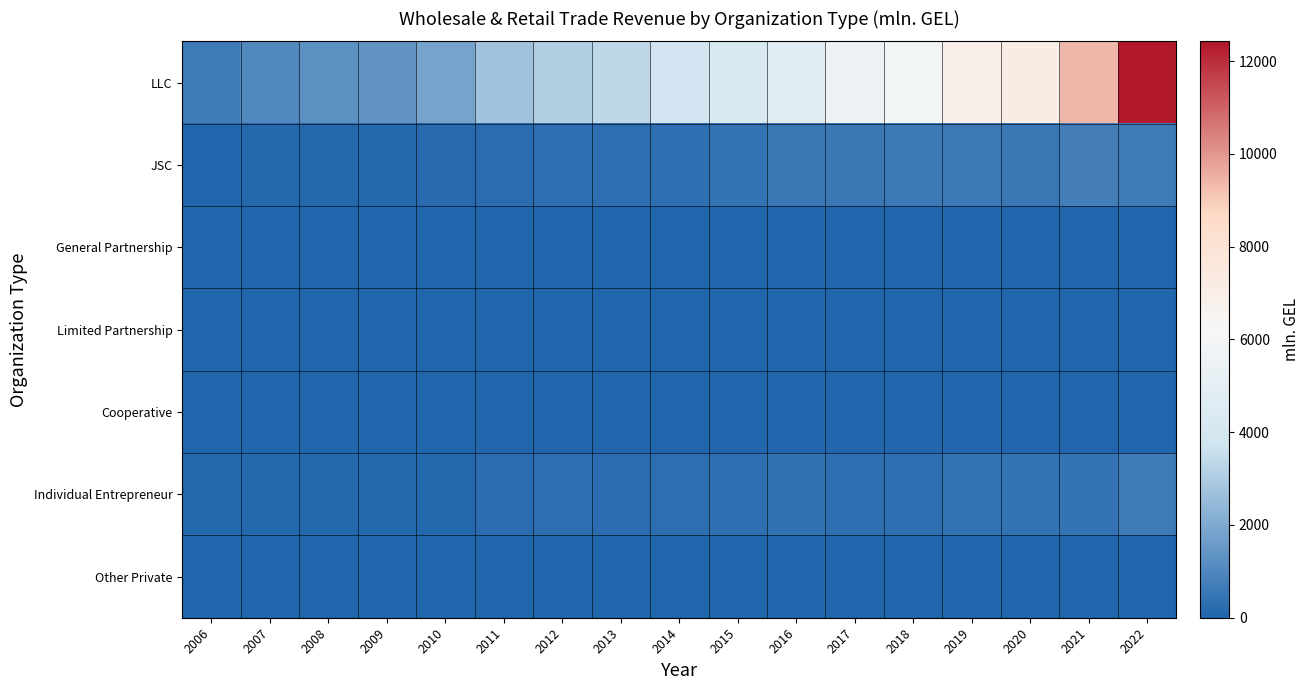

What is the spread (max minus min) of values at 2016?

4768.9